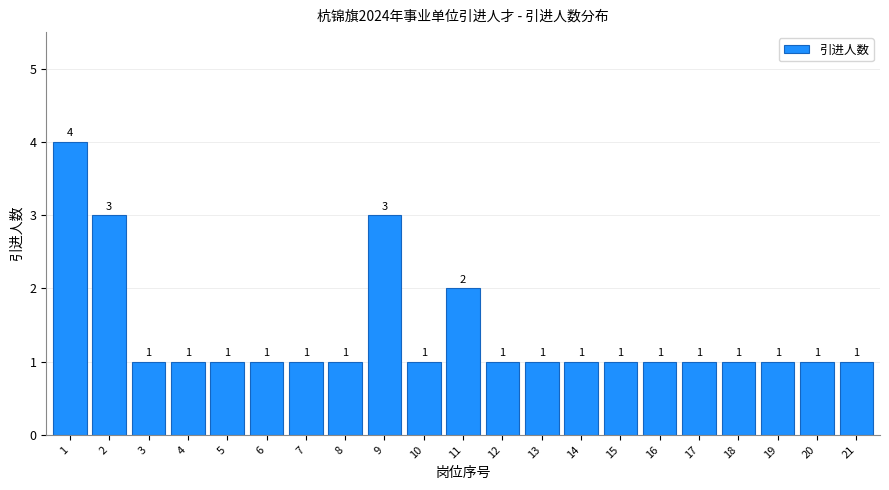

Reading left to right, list all the values displayed in this chart.

1=4	2=3	3=1	4=1	5=1	6=1	7=1	8=1	9=3	10=1	11=2	12=1	13=1	14=1	15=1	16=1	17=1	18=1	19=1	20=1	21=1